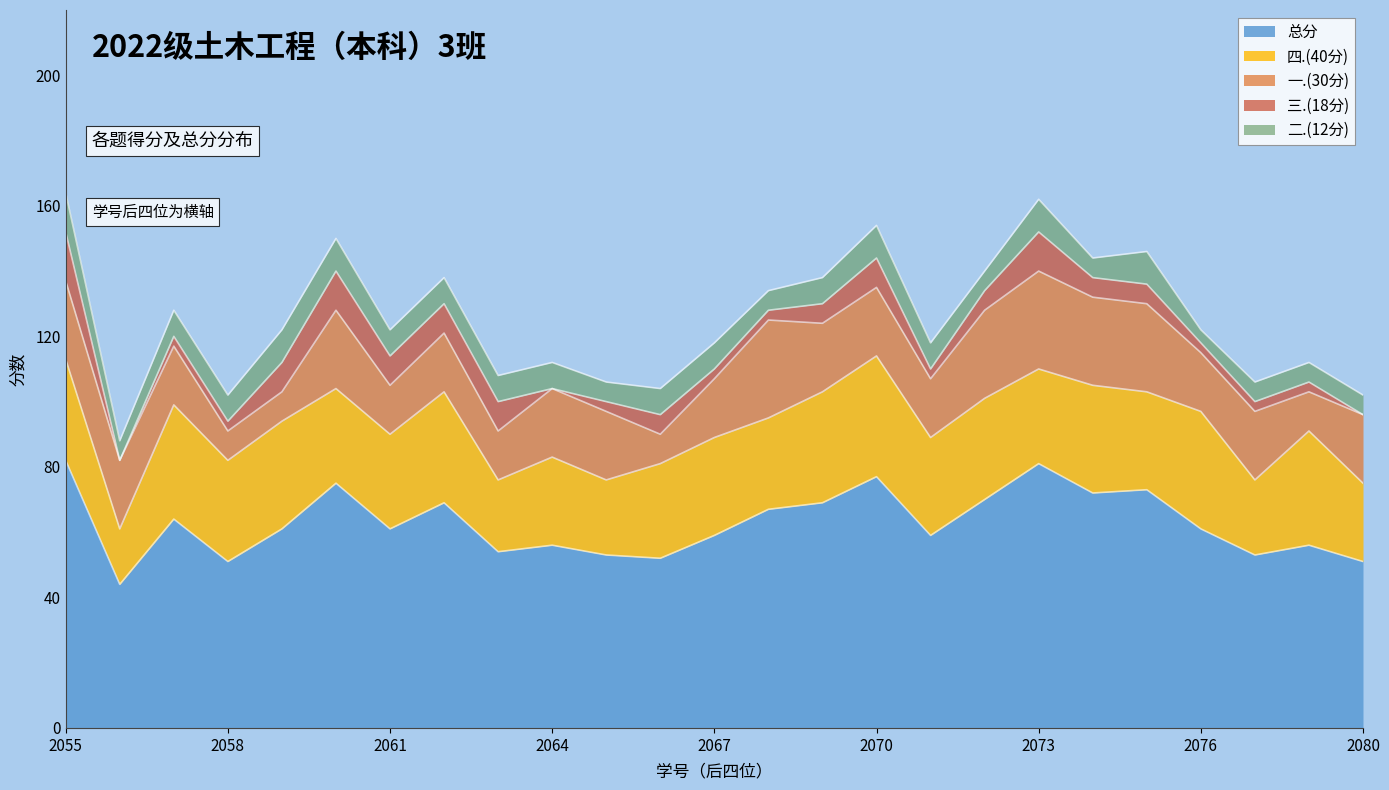

How many values in the 总分 series exceed 61?

11